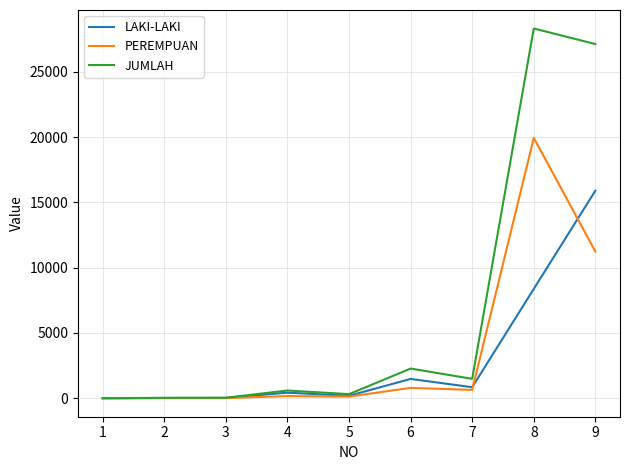

Which series has the widest spread of values?

JUMLAH